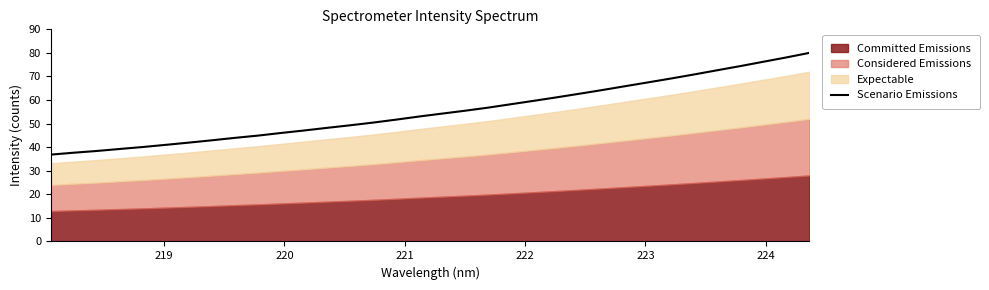

How many data points are less than 54?

17